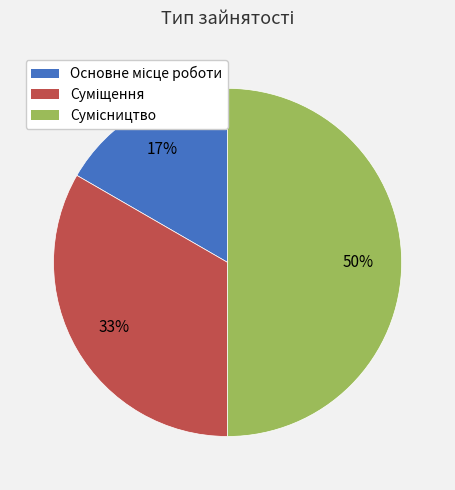

To the nearest percent, what is the average slice percentage?

33%